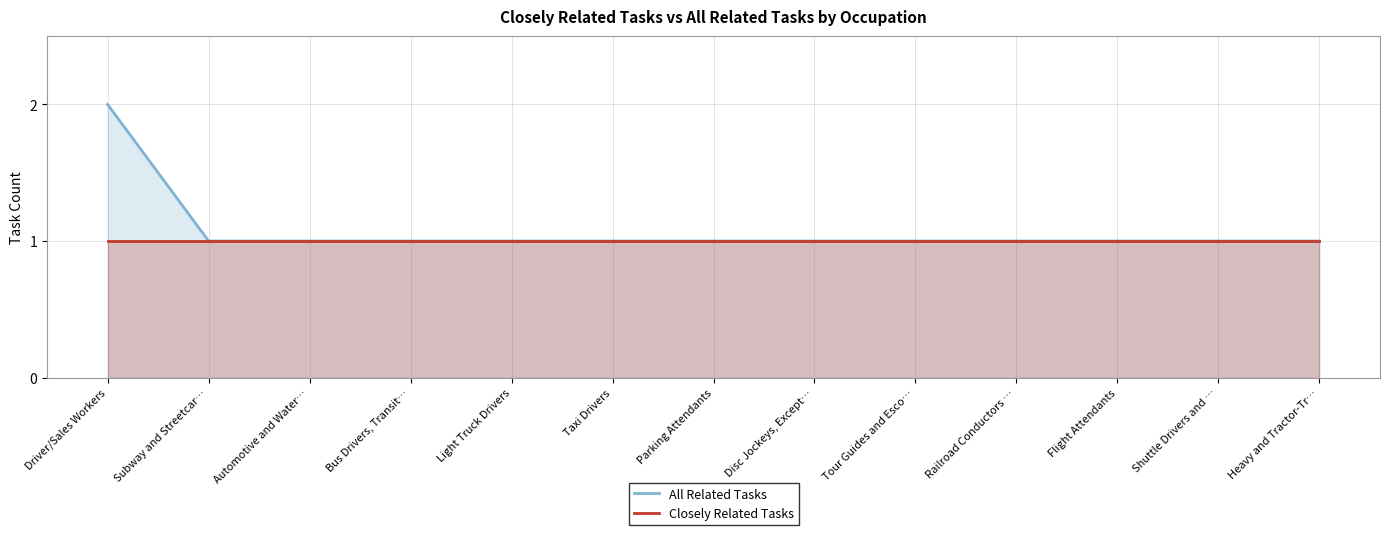

List the labels in order of Closely Related Tasks value, largest first.

Driver/Sales Workers, Subway and Streetcar…, Automotive and Water…, Bus Drivers, Transit…, Light Truck Drivers, Taxi Drivers, Parking Attendants, Disc Jockeys, Except…, Tour Guides and Esco…, Railroad Conductors …, Flight Attendants, Shuttle Drivers and …, Heavy and Tractor-Tr…